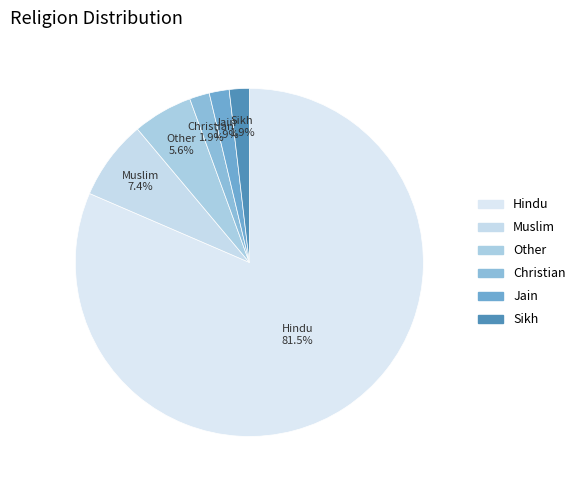

Does Hindu represent more than half of the total?

Yes